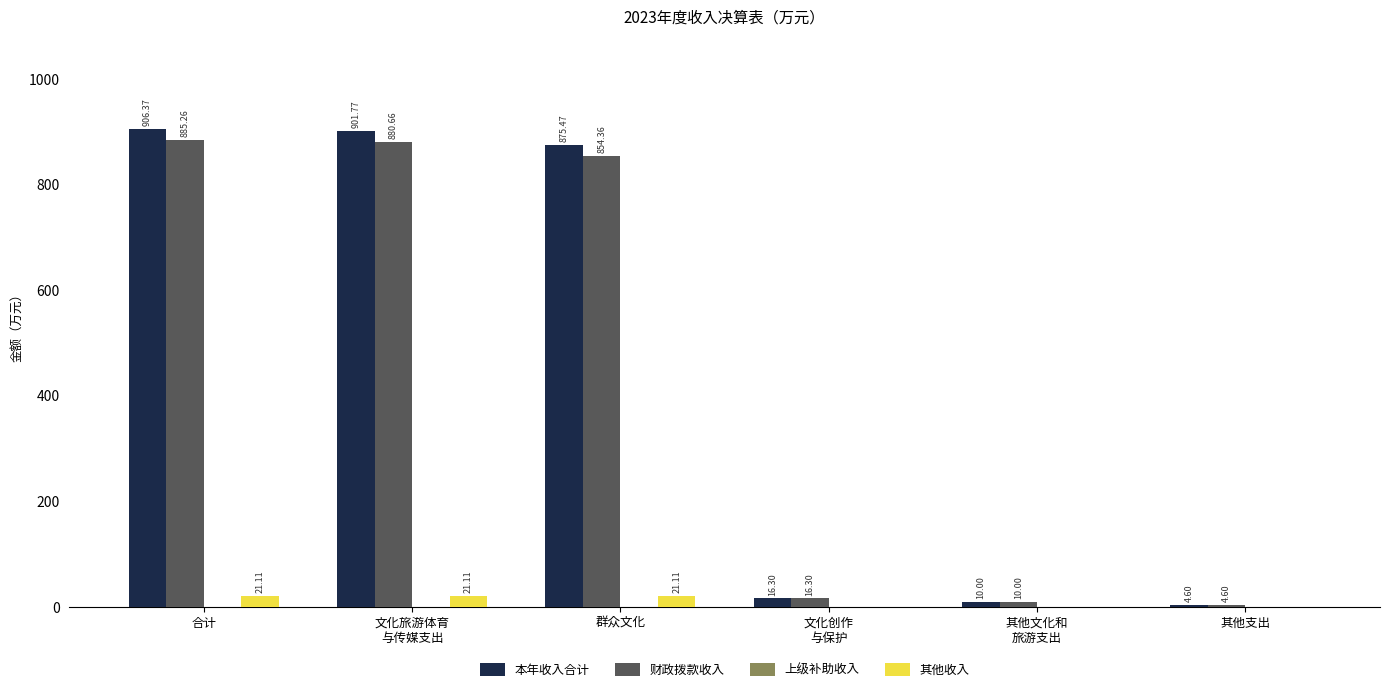

Which series changed the most between 群众文化 and 其他支出?

本年收入合计